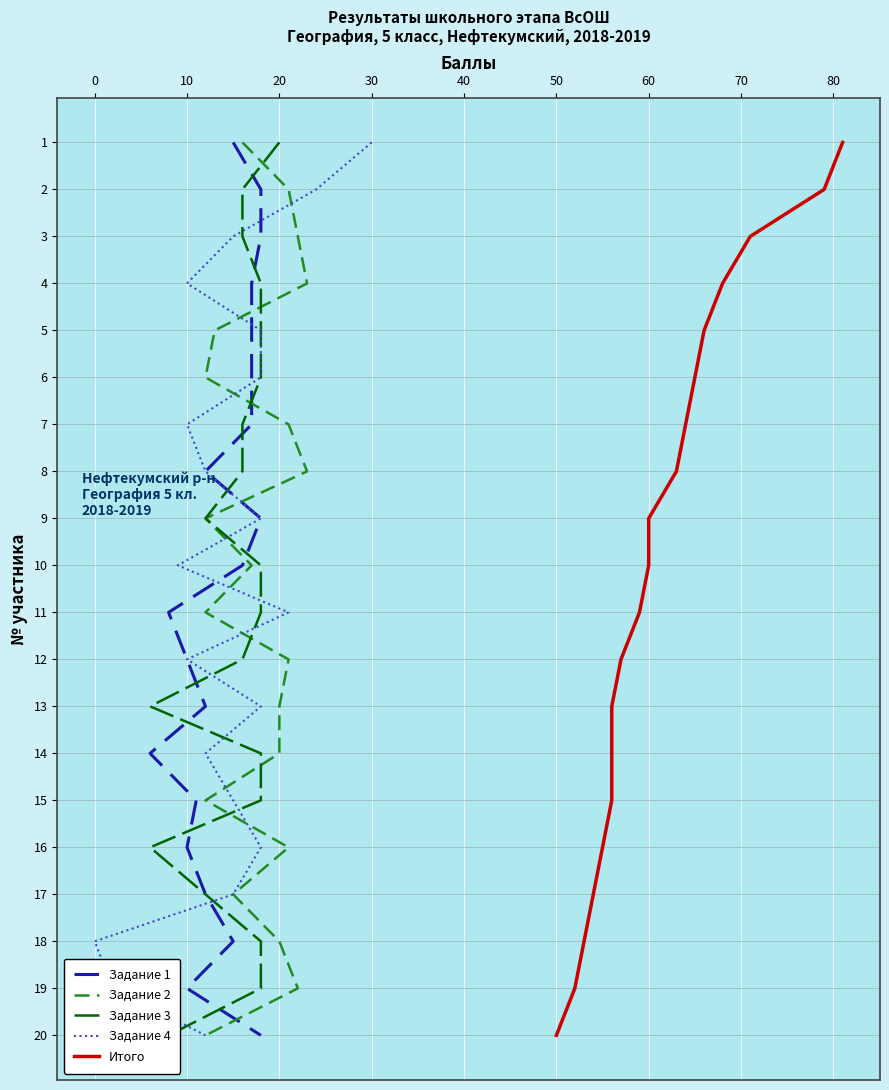

What is the highest value of the Задание 3 series?

20